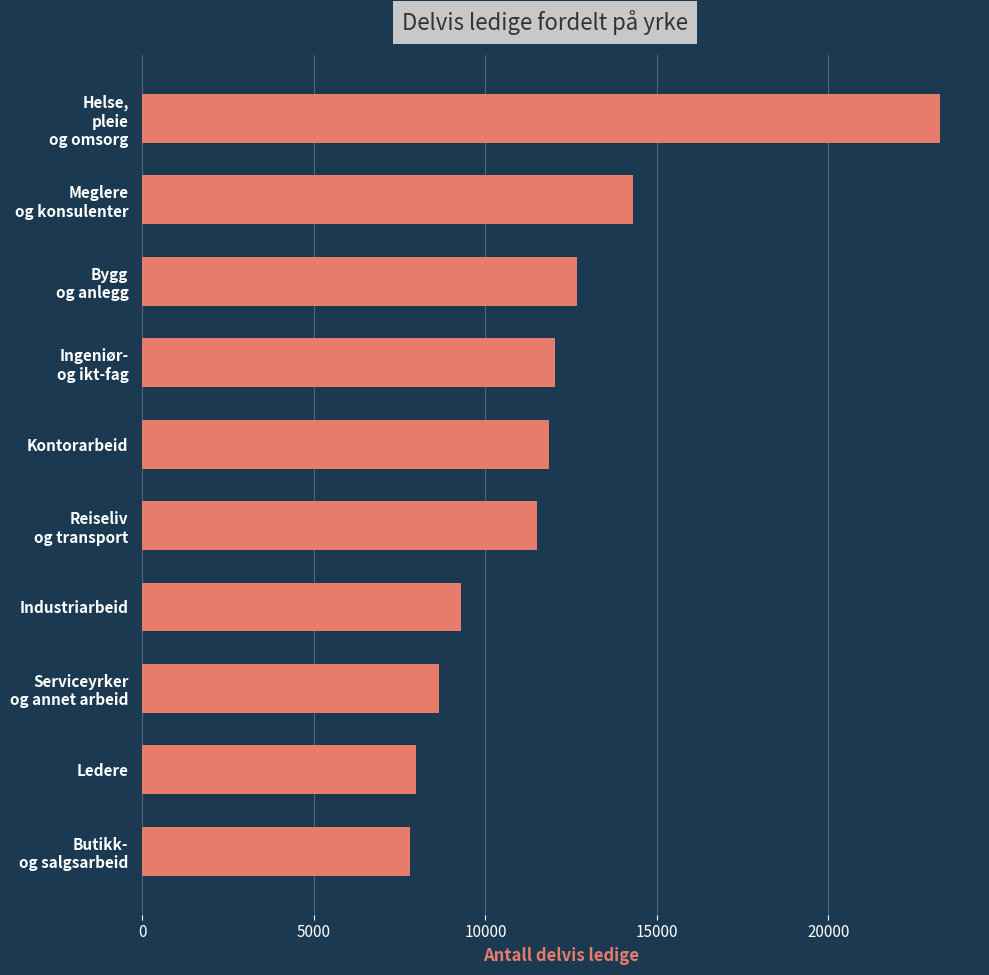

Reading top to bottom, extract all data points from this chart.

23258	14297	12667	12033	11844	11510	9296	8648	7987	7791